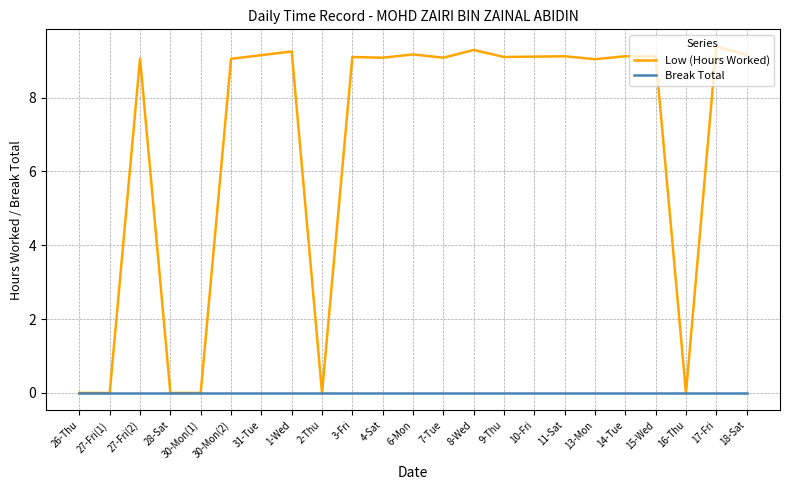

Is it true that Break Total equals 0.0 at 8-Wed?

True